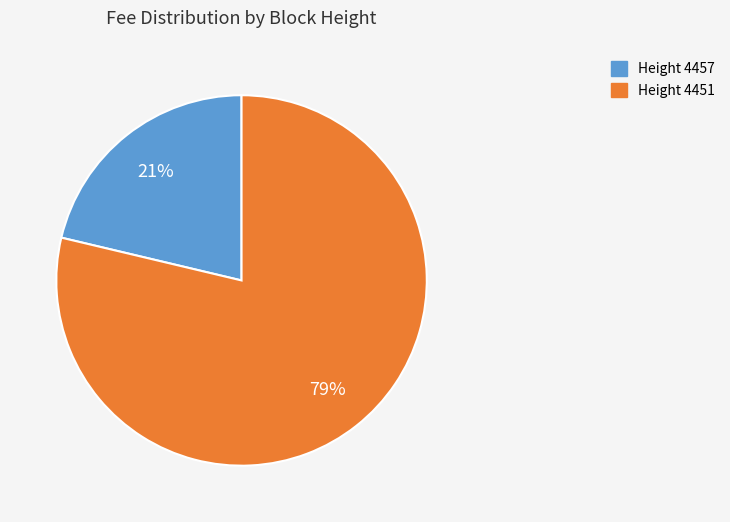

Combined, do Height 4451 and Height 4457 account for over 50%?

Yes